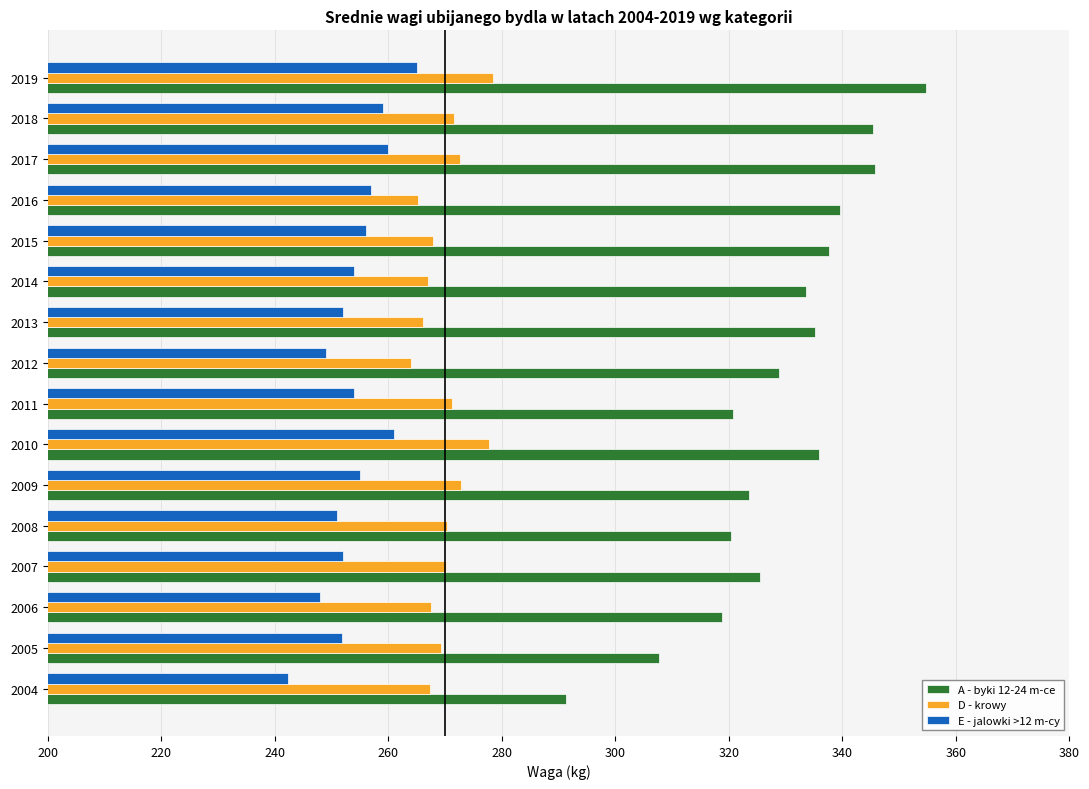

What is the total value across all series at 2015?

861.5